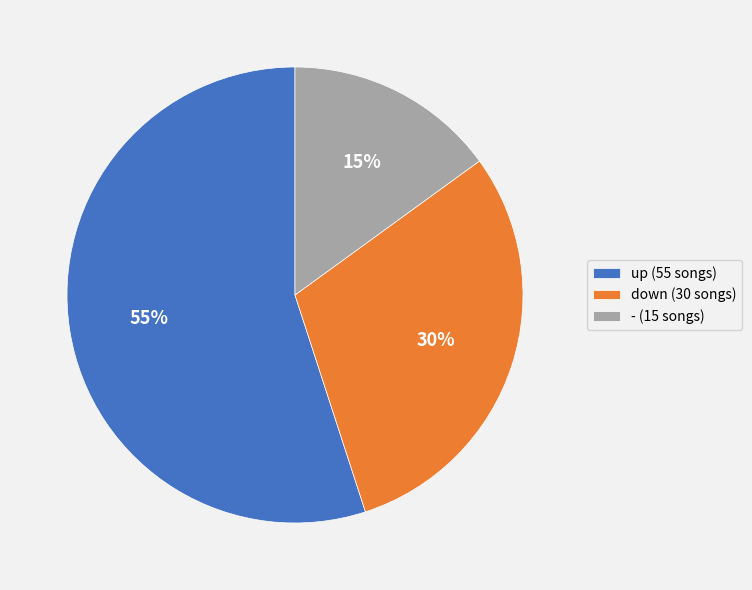

To the nearest percent, what is the difference between the down and - slice percentages?

15%